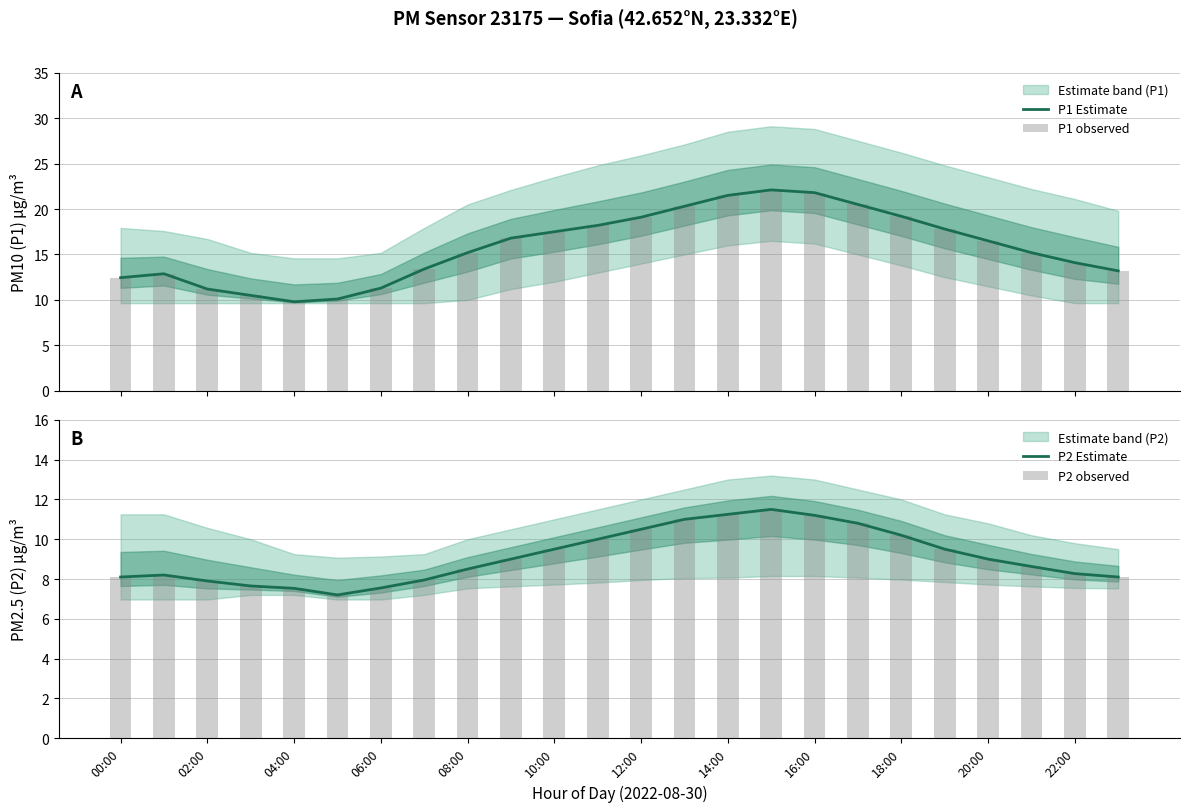

What is the minimum value for P1 Estimate?

9.8